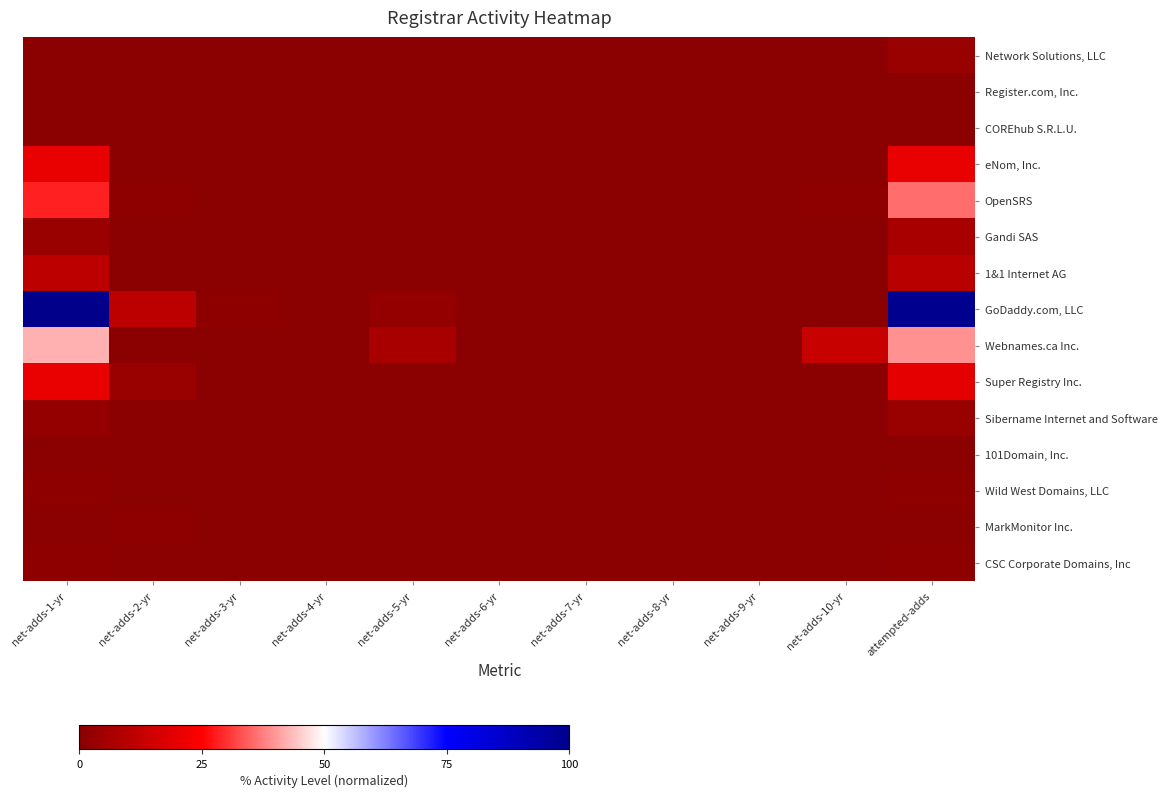

Which series has the widest spread of values?

GoDaddy.com, LLC